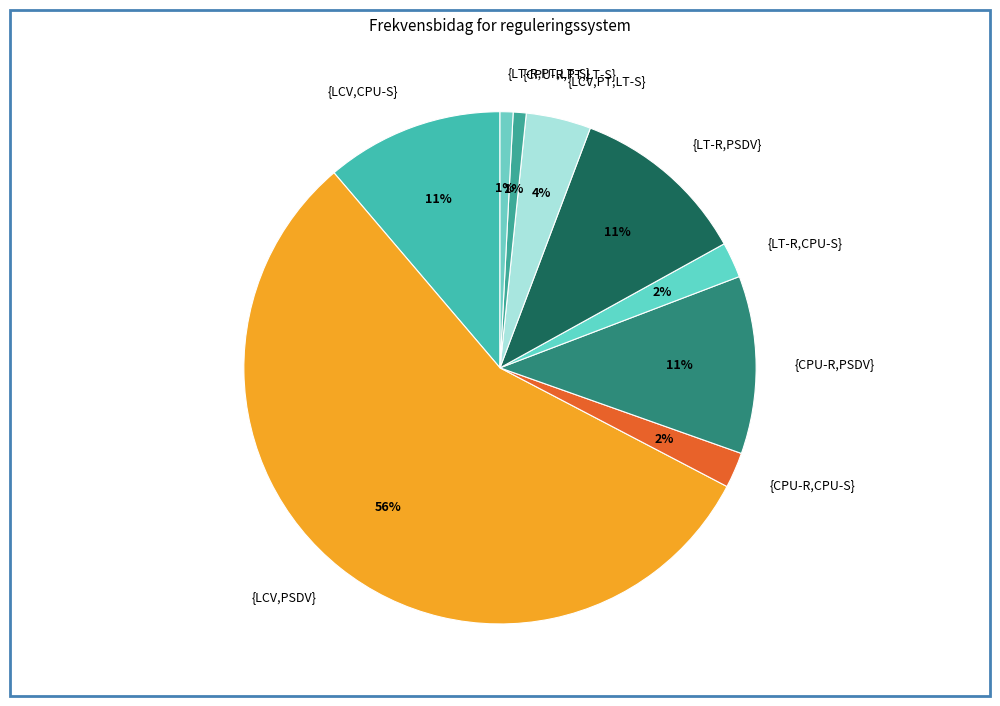

True or false: {CPU-R,CPU-S} accounts for 2% of the total.

True